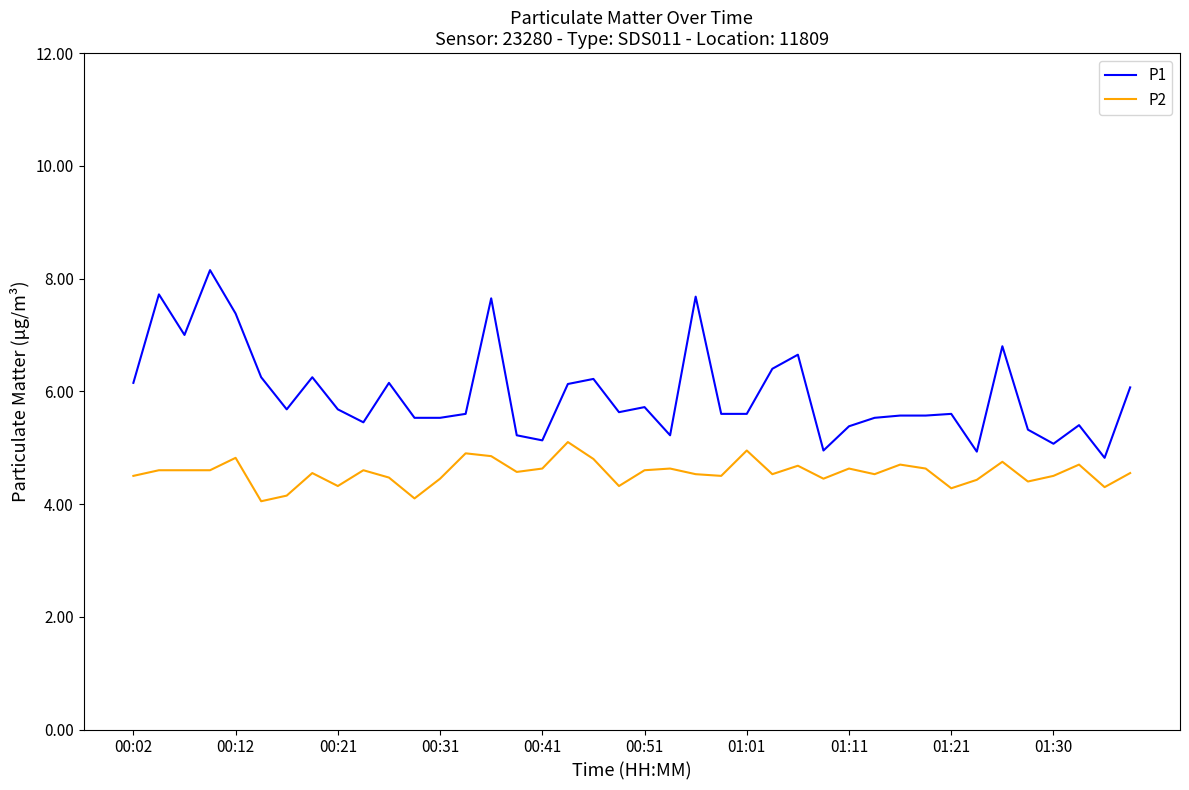

Which series has the largest total across all categories?

P1